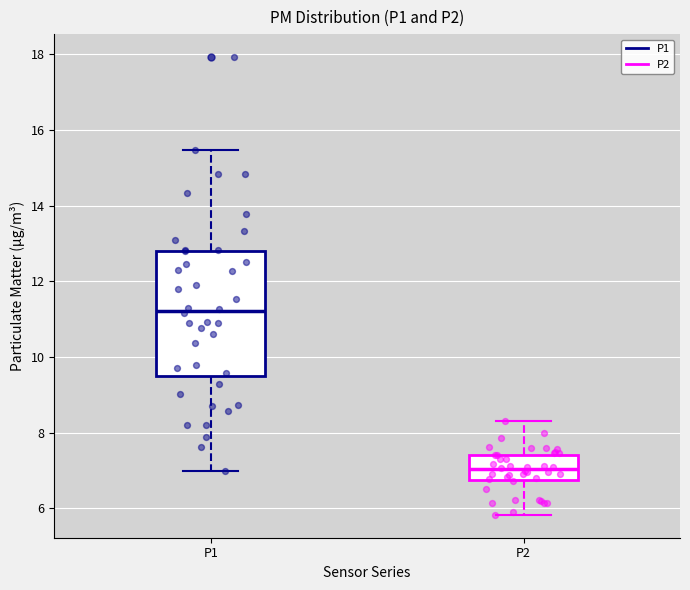

Which box has the highest median line?

P1